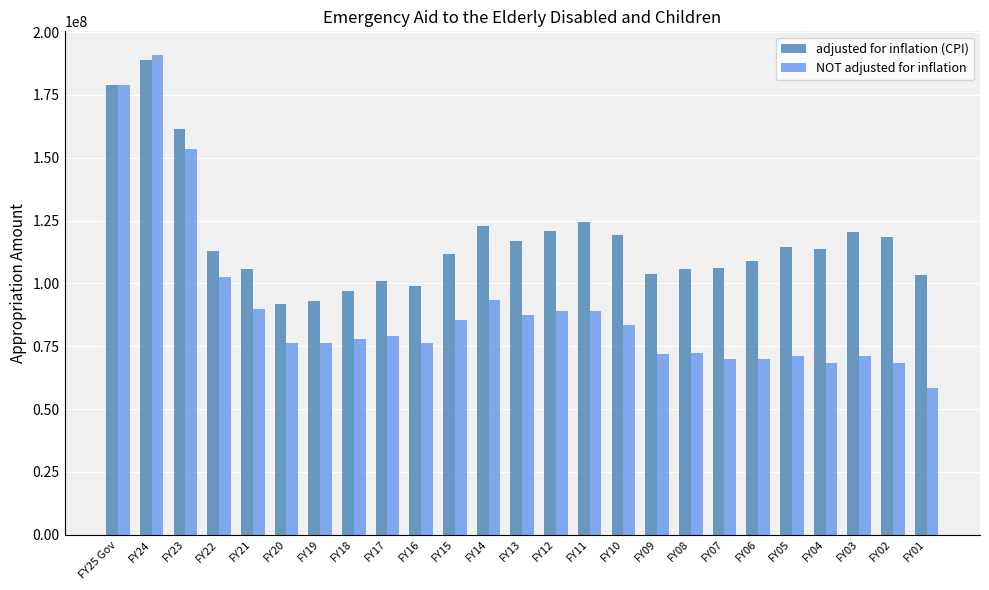

What is the sum of the adjusted for inflation (CPI) values at FY14 and FY23?

284398144